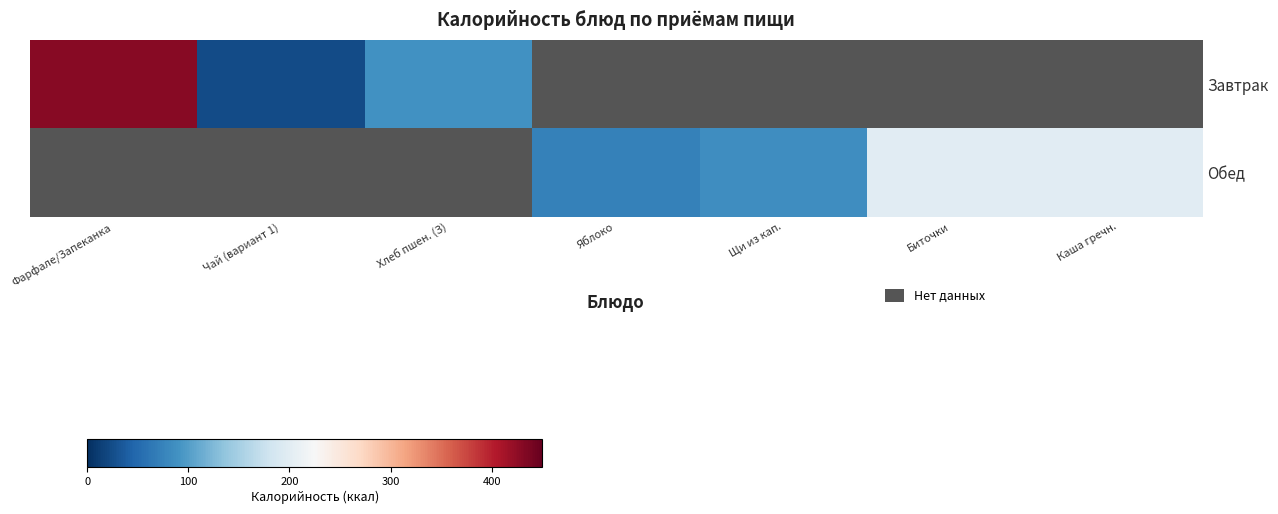

What value does the Завтрак series have at Фарфале/Запеканка?

429.2